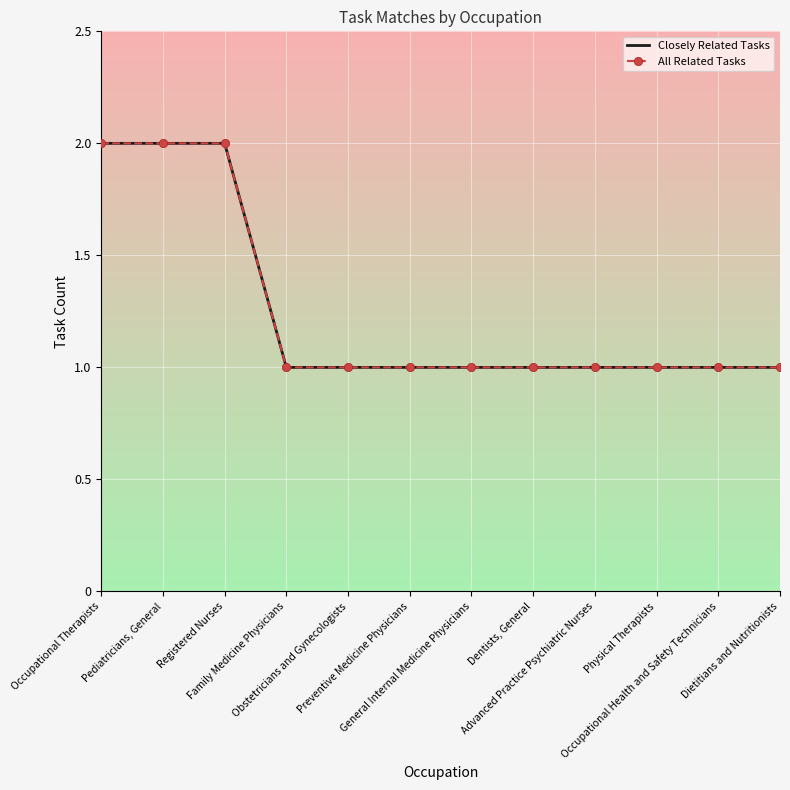

What is the average value of the All Related Tasks series?

1